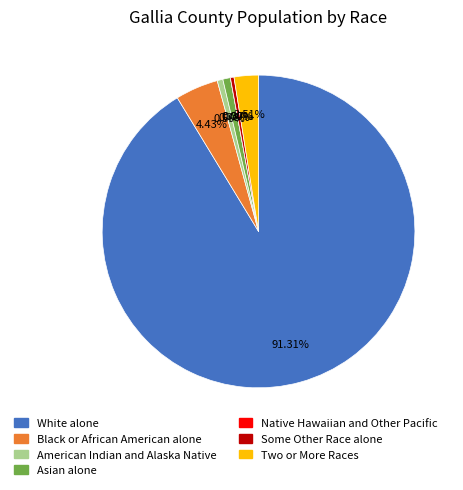

What is the largest slice in the pie chart?

White alone